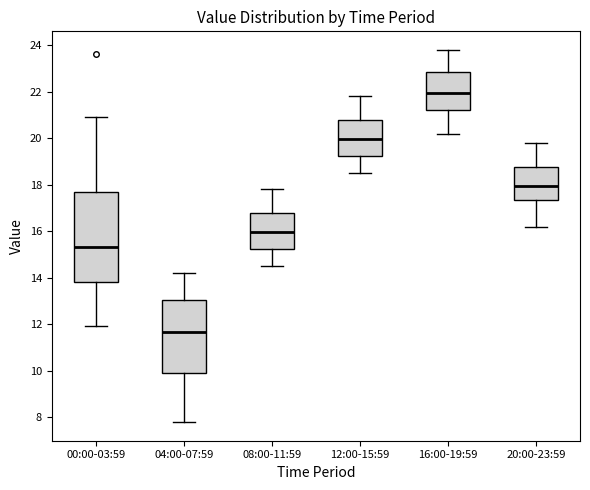

Where does the lower whisker of the box for 16:00-19:59 end on the y-axis? The values are not printed on the chart, so give them approximately, as read against the axis.

20.2